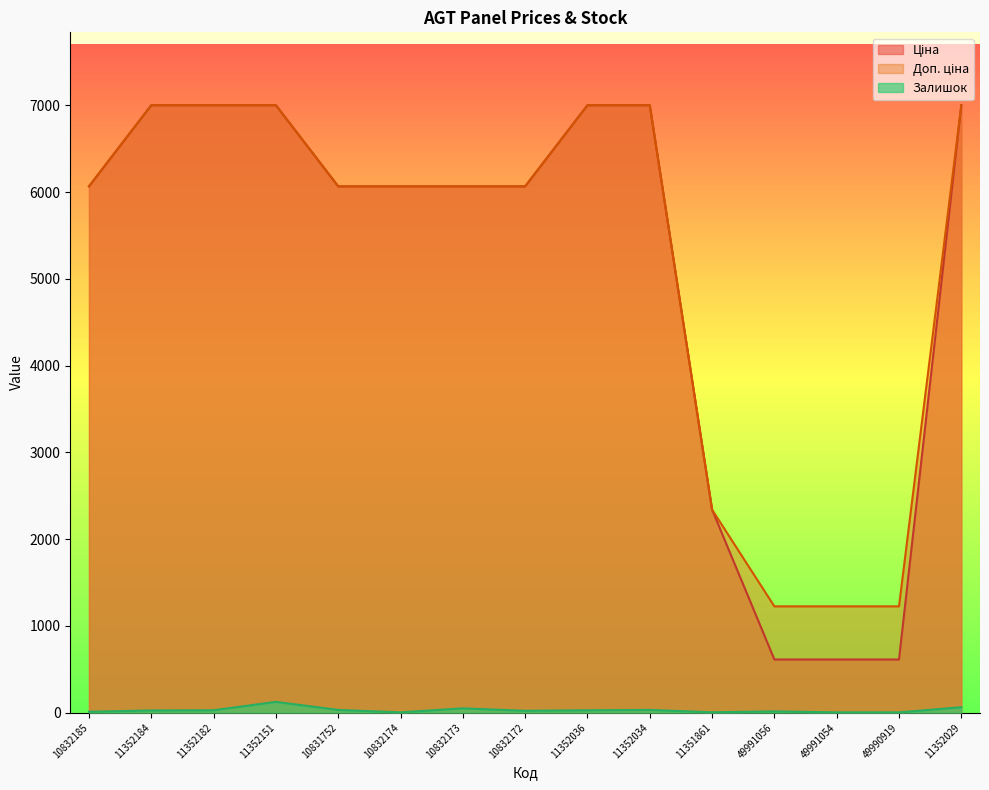

What is the difference between the Залишок values at 11352184 and 49991054?

22.0